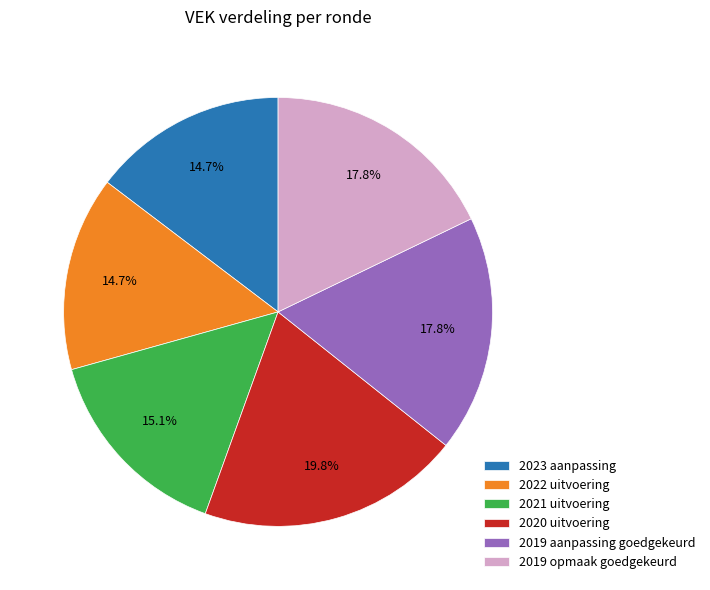

To the nearest percent, what is the difference between the largest and smallest slice percentages?

5%